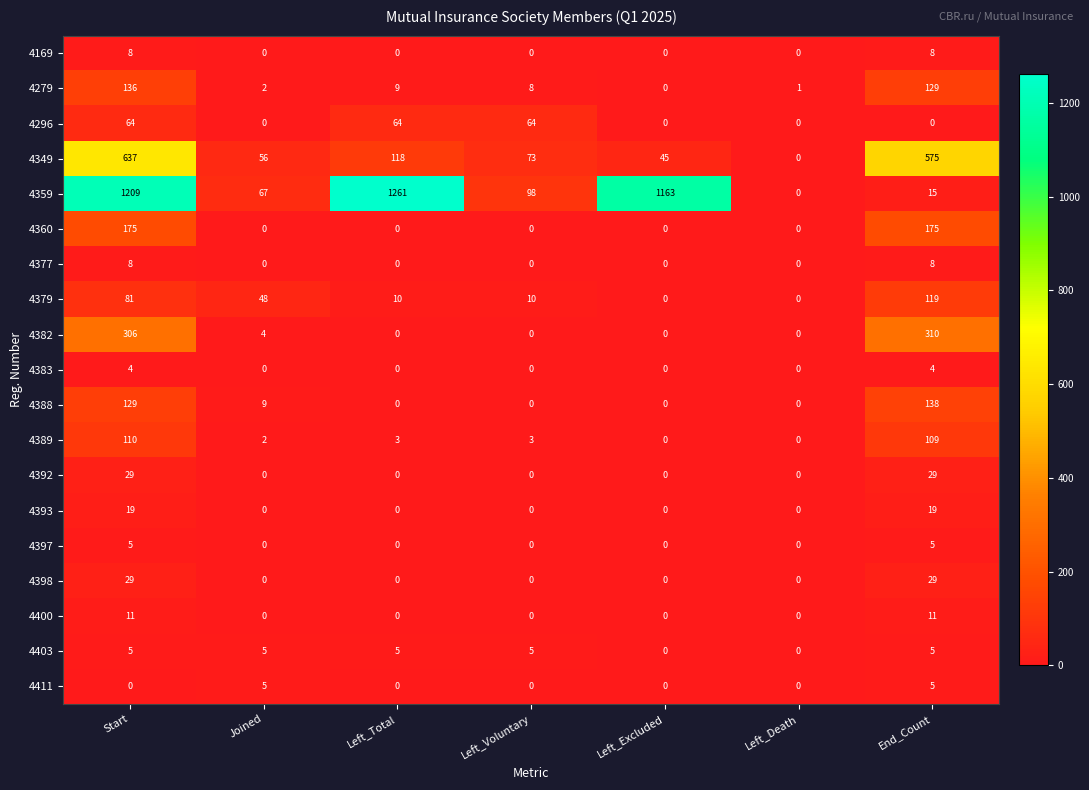

What is the maximum value for 4397?

5